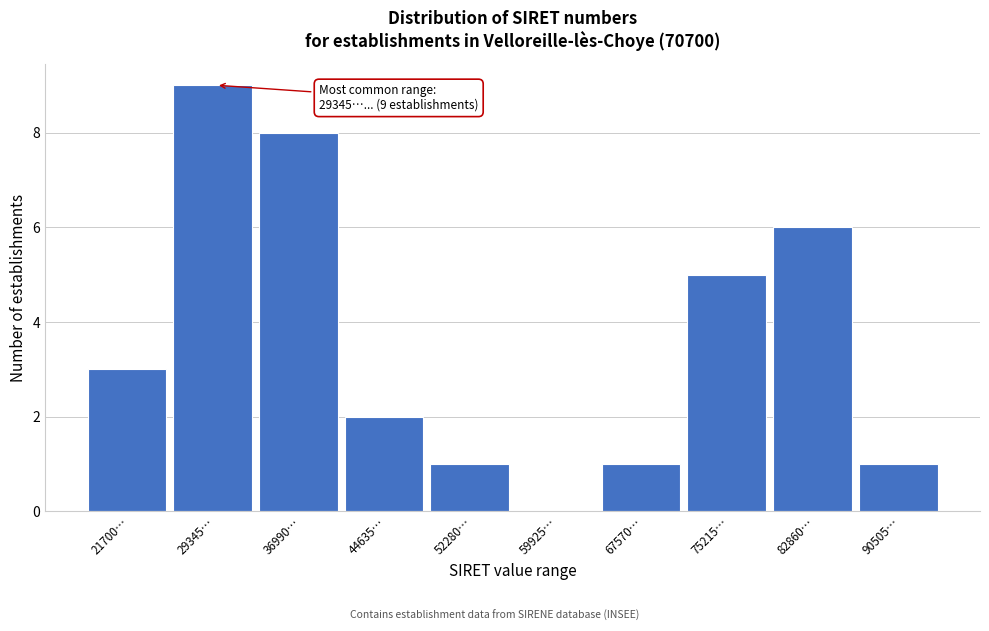

Reading left to right, transcribe all the data shown in this chart.

21700…=3	29345…=9	36990…=8	44635…=2	52280…=1	59925…=0	67570…=1	75215…=5	82860…=6	90505…=1